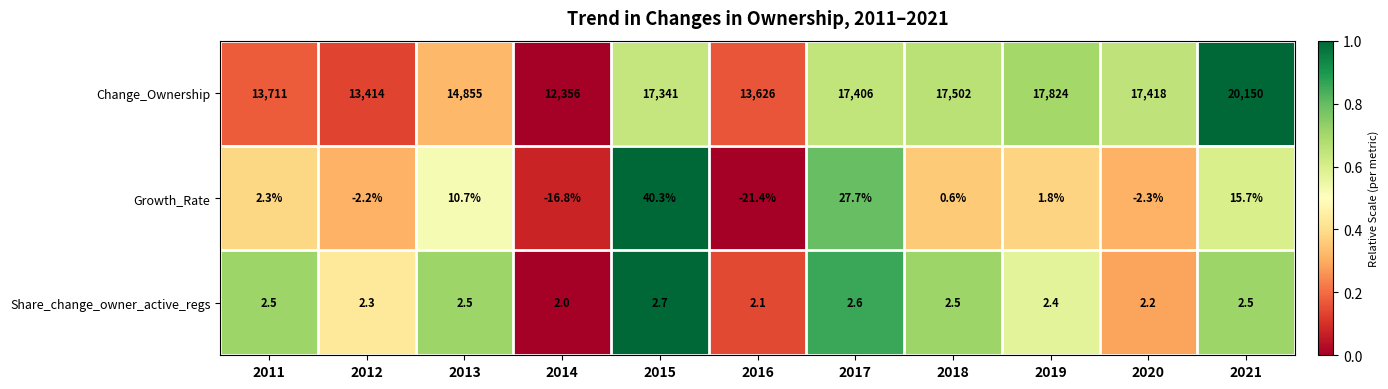

What is the difference between the maximum and second lowest values in the Growth_Rate series?

57.1